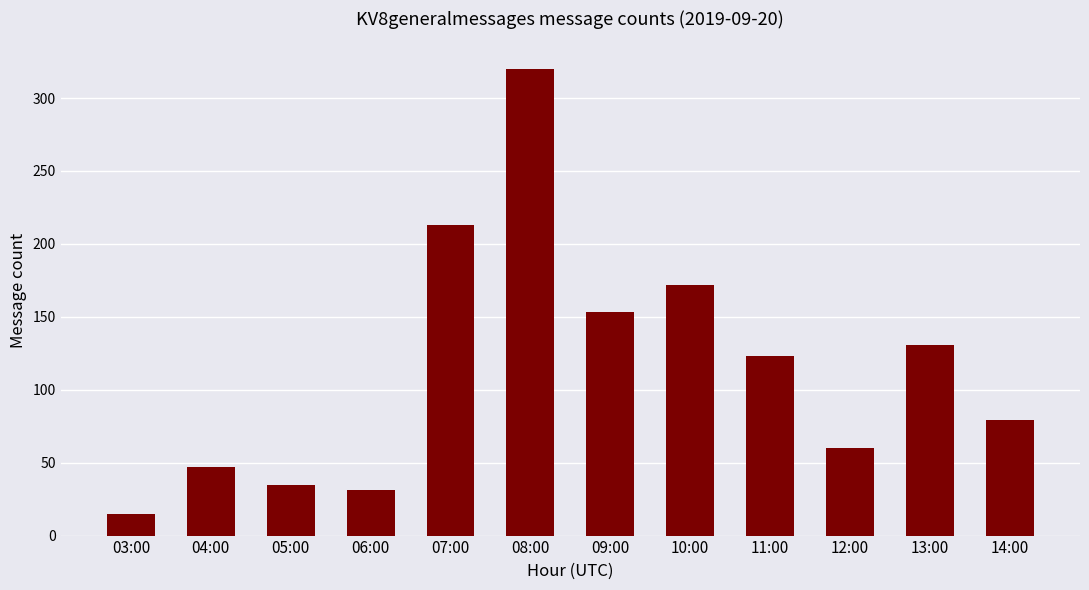

Between 07:00 and 13:00, which is larger?

07:00